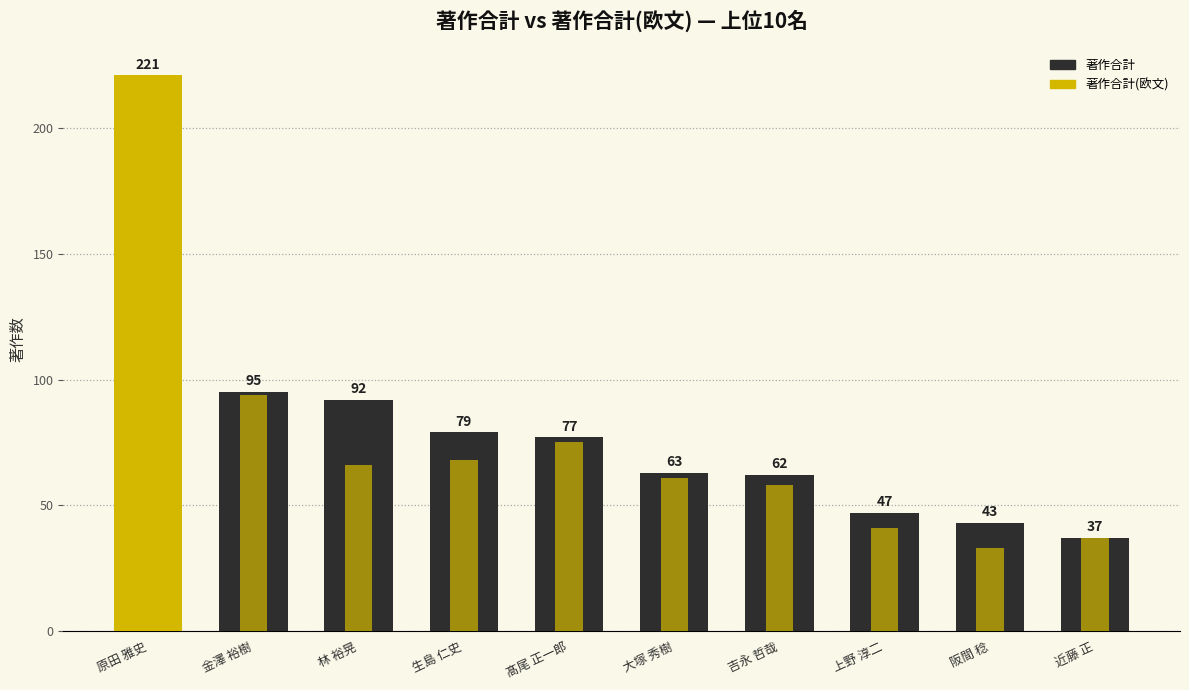

Where is 著作合計 nearest to the value 129?

金澤 裕樹